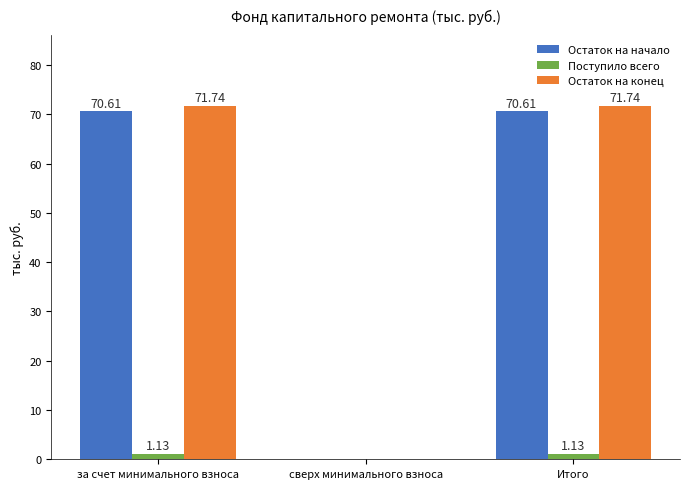

Is it true that Остаток на конец equals 0.0 at сверх минимального взноса?

True